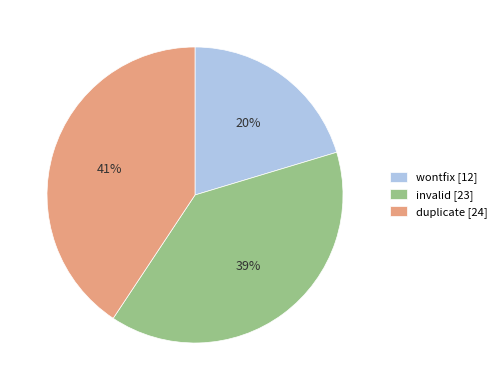

The invalid slice represents 53% of the pie. True or false?

False